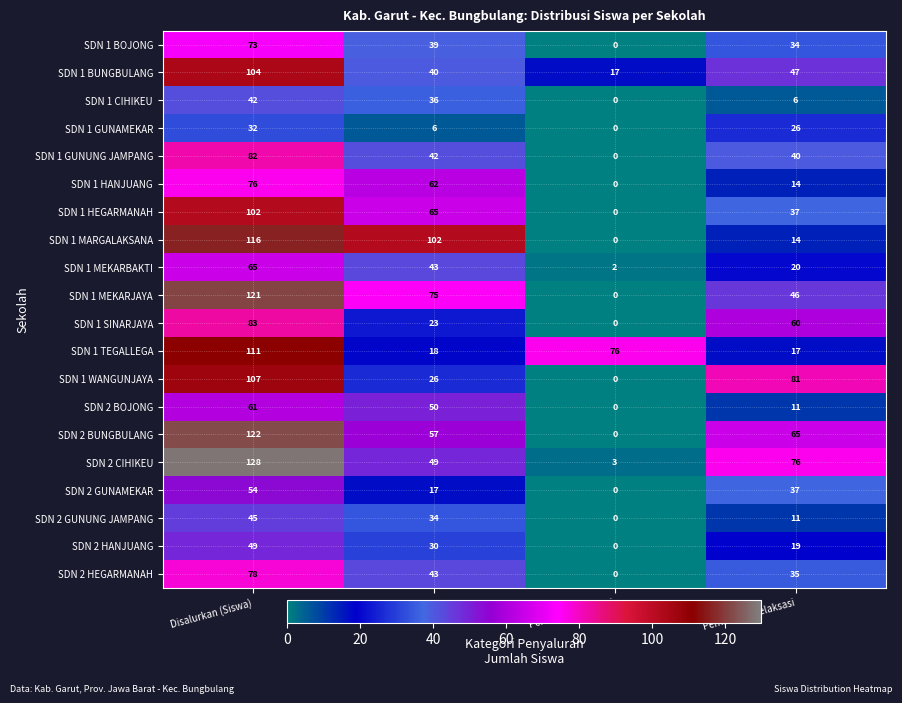

What is the approximate value of SDN 1 BUNGBULANG at Pemberian Aktivasi?

17